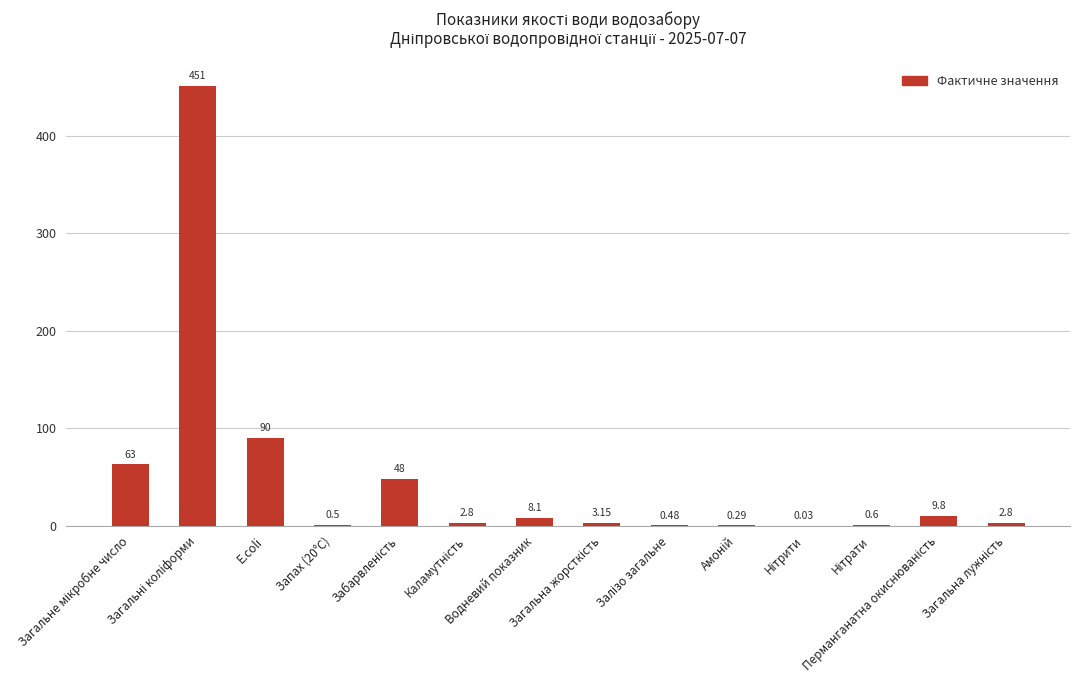

What is the difference between the maximum and minimum values?

451.0